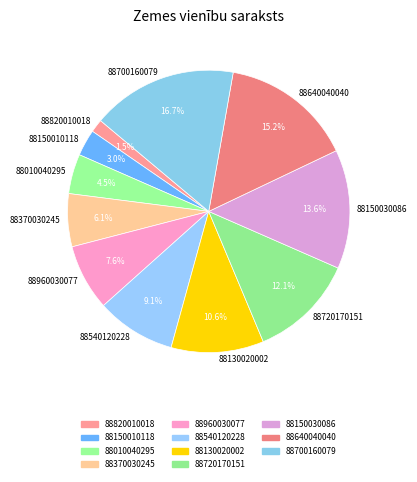

Count the number of slices in the pie.

11